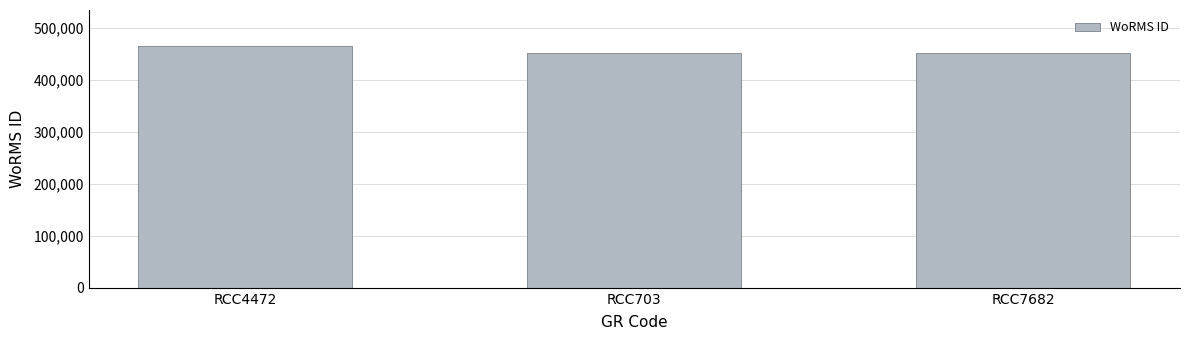

Which has a higher value, RCC703 or RCC4472?

RCC4472